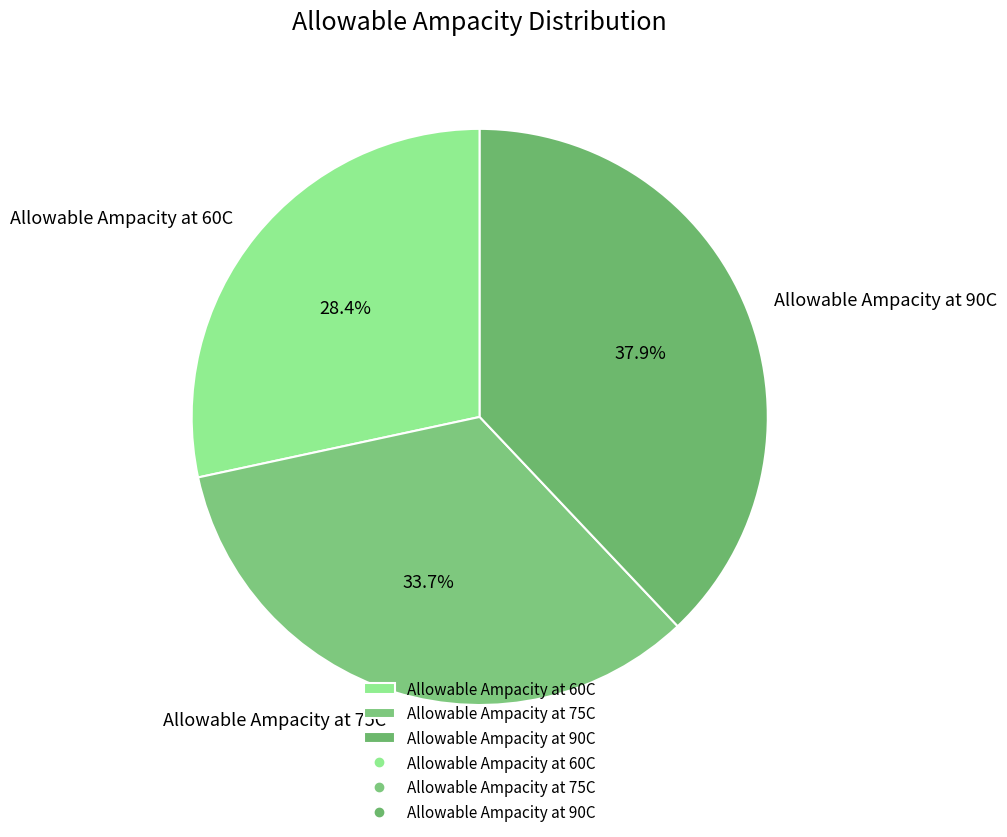

Is there a majority slice in this chart?

No